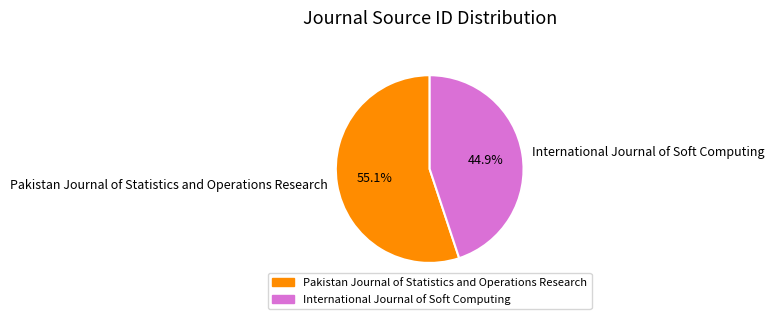

Which category has the biggest portion of the pie?

Pakistan Journal of Statistics and Operations Research